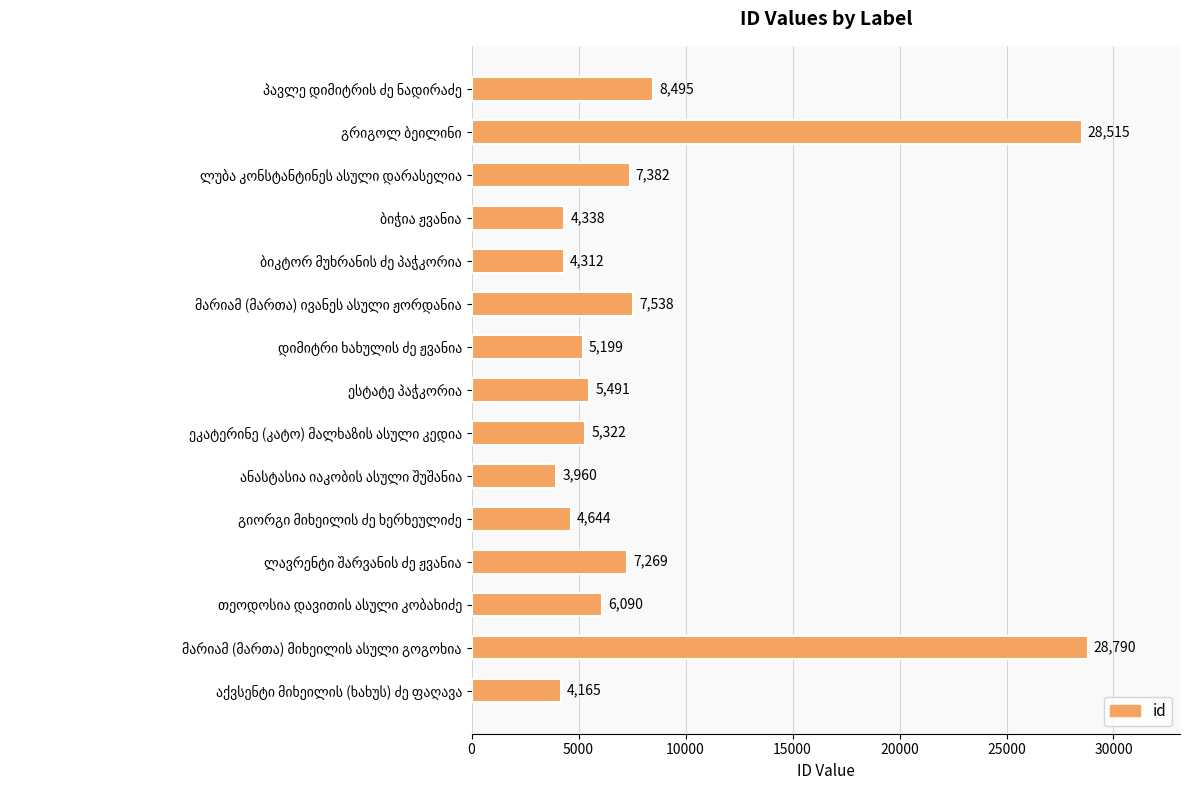

What is the sum of all values?

131510